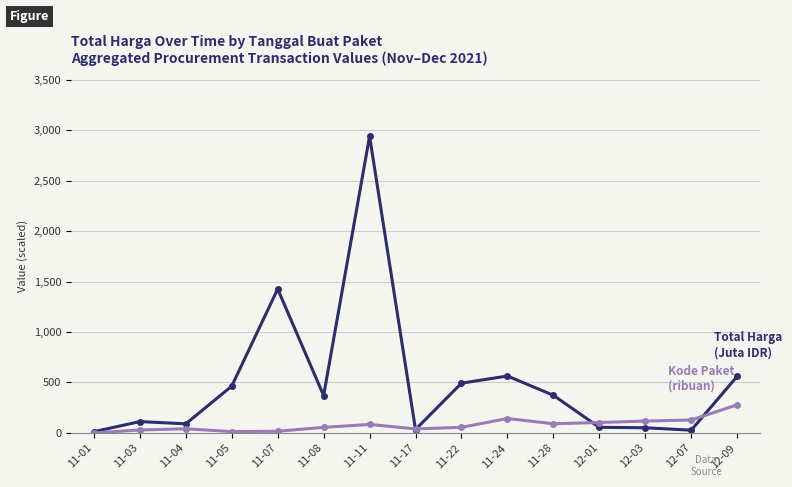

What is the label of the 13th point from the right?

11-04